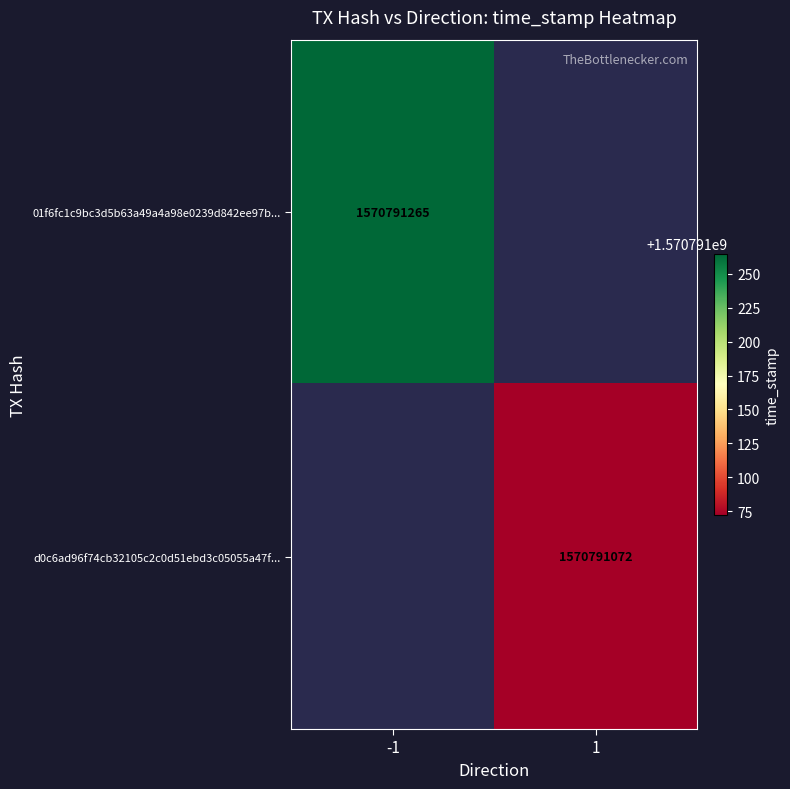

True or false: 01f6fc1c9bc3d5b63a49a4a98e0239d842ee97b... has a value of 1012939119 at -1.

False